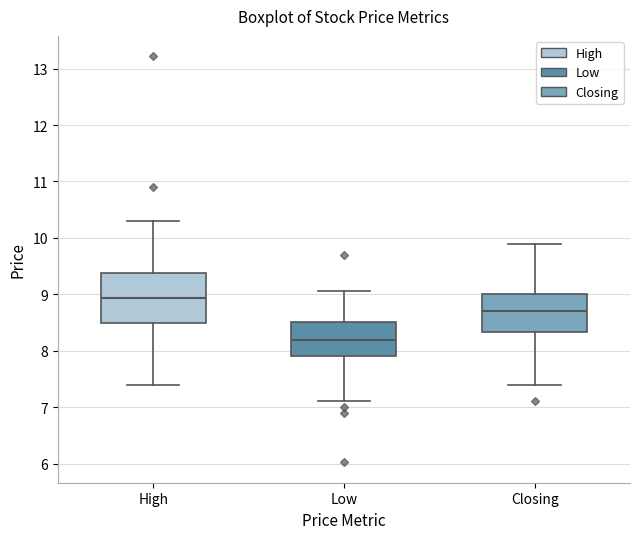

Reading left to right, transcribe this box plot: for each box, give where its median line is, the range the box spans, and where its two whiskers end, as read against the y-axis. The values are not printed on the chart, so give them approximately, as read against the axis.

High: median 8.9, box 8.5 to 9.4, whiskers 7.4 to 10.3
Low: median 8.2, box 7.9 to 8.5, whiskers 7.1 to 9.1
Closing: median 8.7, box 8.3 to 9.0, whiskers 7.4 to 9.9